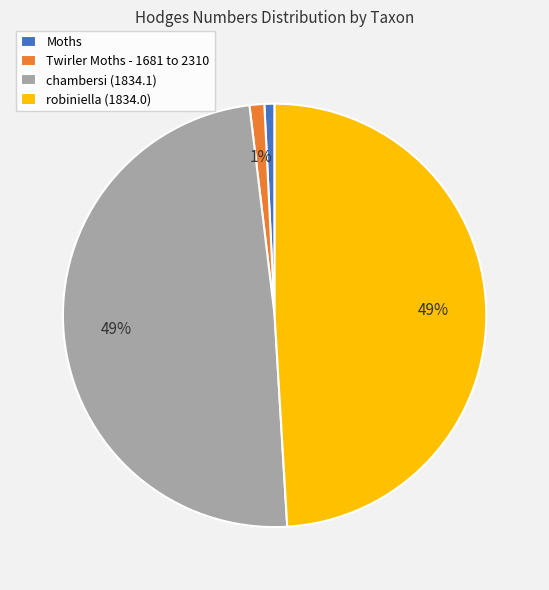

The Moths slice represents 1% of the pie. True or false?

True